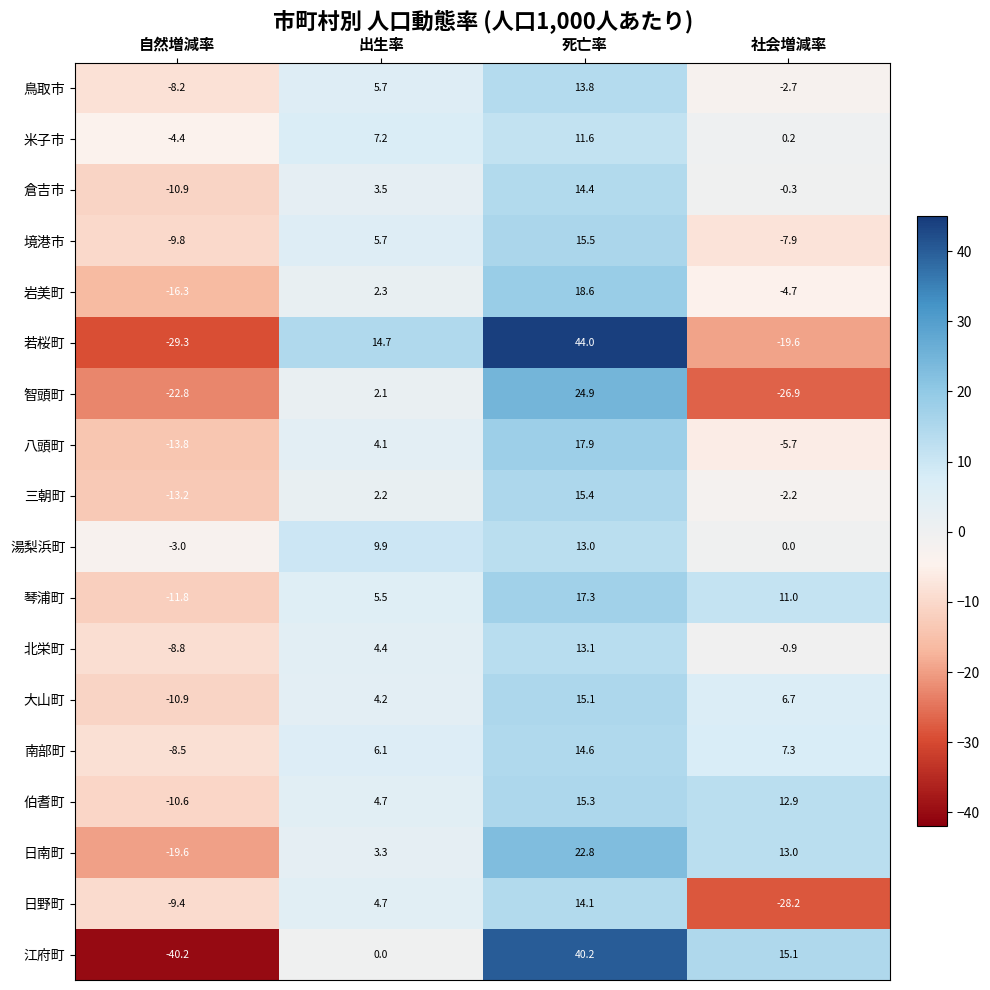

True or false: 若桜町 has a value of -30.2 at 社会増減率.

False